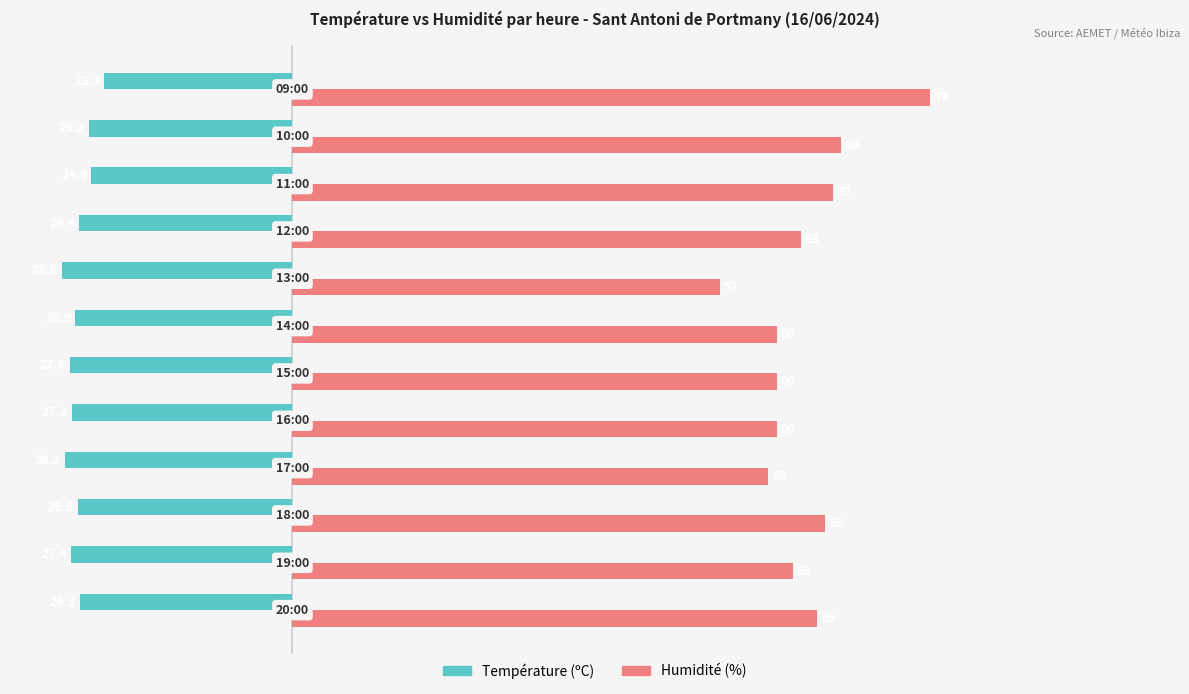

Which series has the widest spread of values?

Humidité (%)